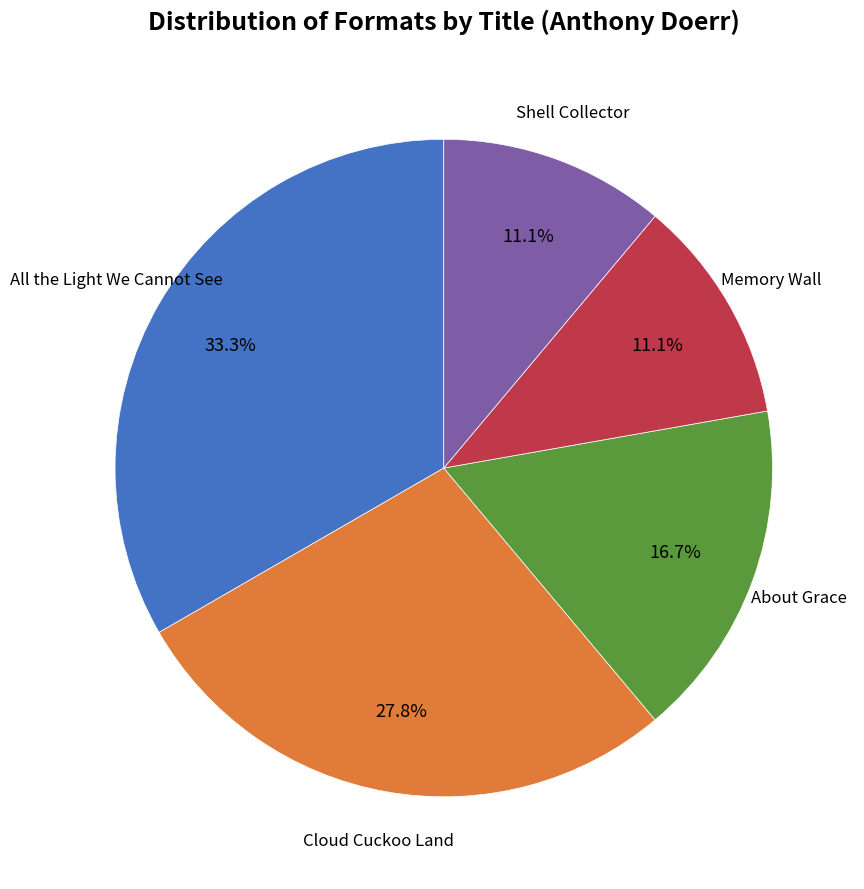

Is there any slice that represents more than half of the pie?

No